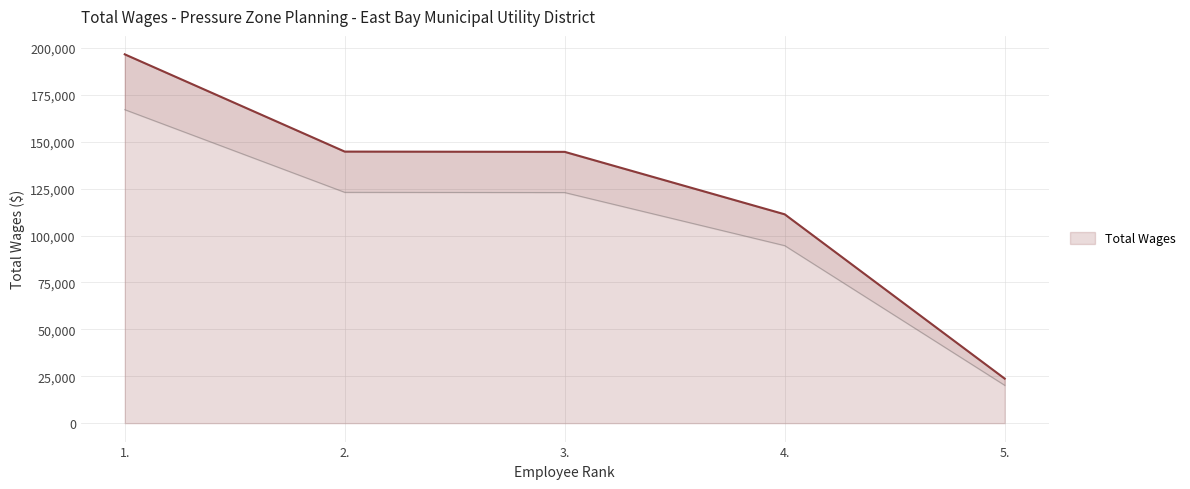

Which has a higher value, 3. or 5.?

3.